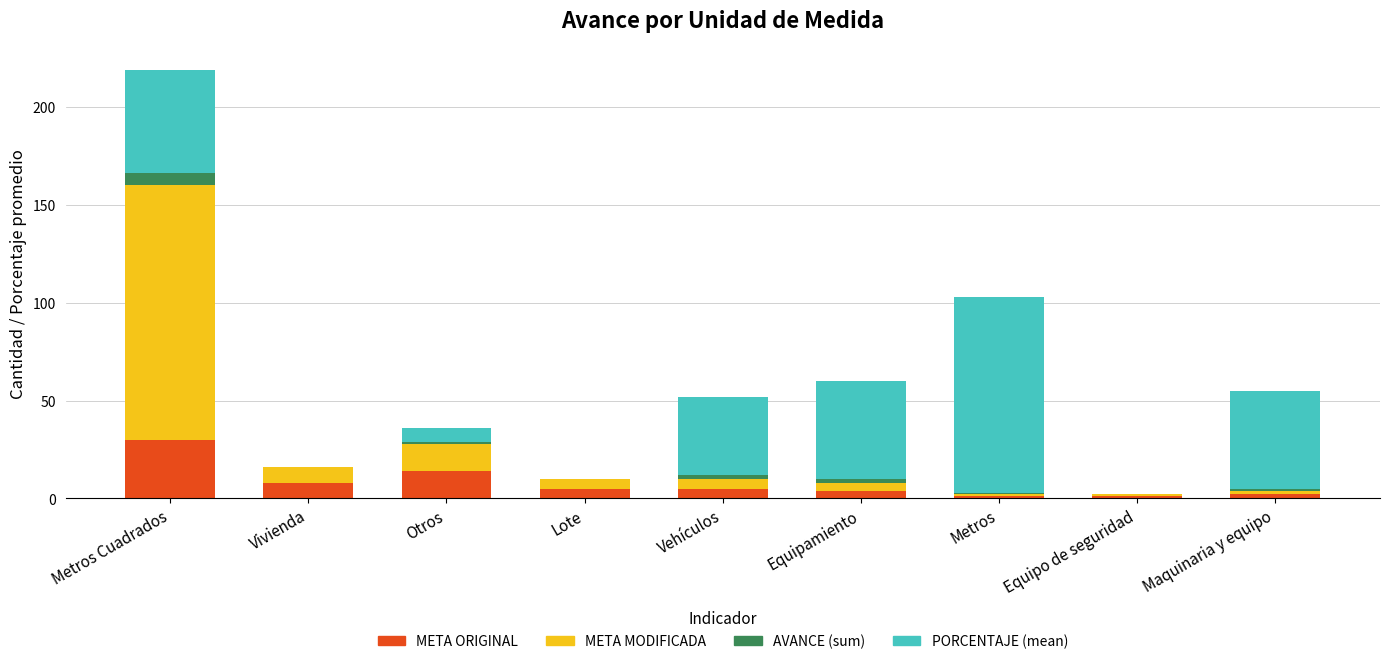

True or false: META ORIGINAL has a value of 30 at Metros Cuadrados.

True